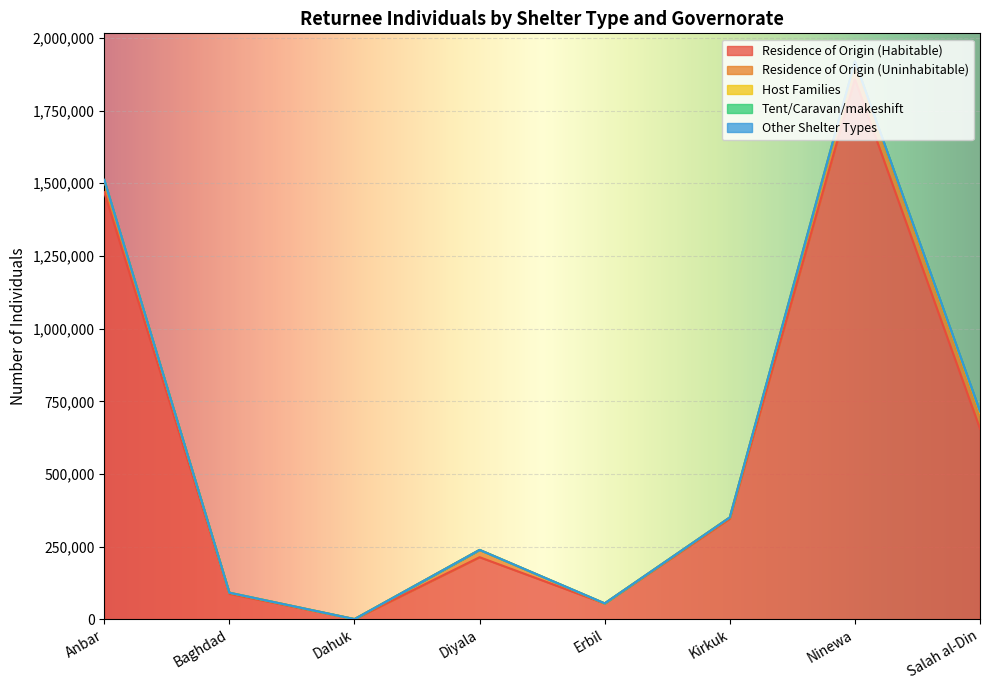

What is the average value of the Residence of Origin (Uninhabitable) series?

22189